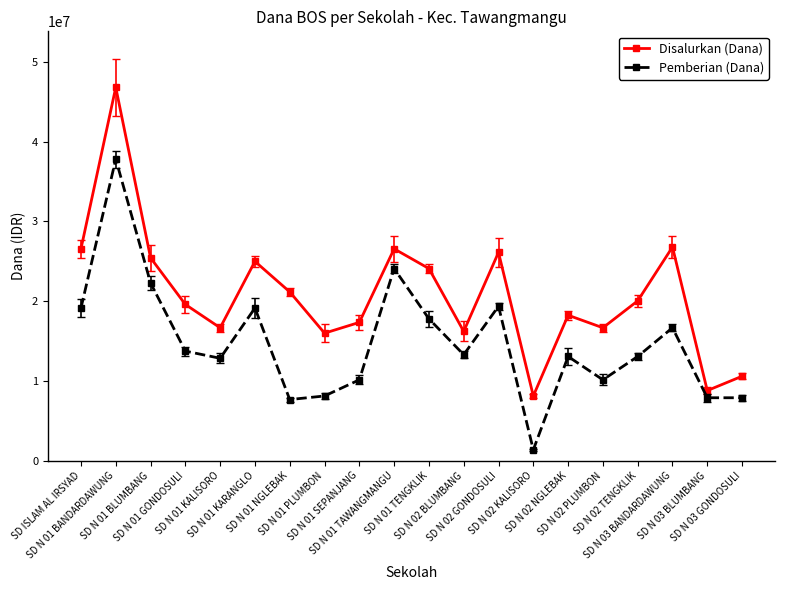

Is this an area chart (filled region under the line)?

No